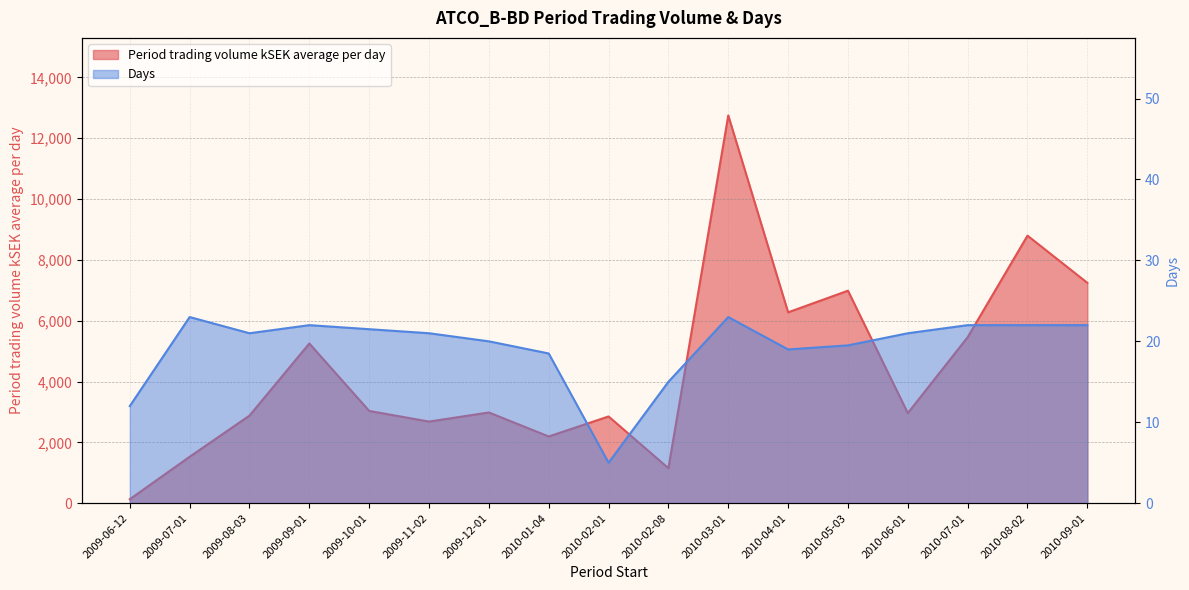

How many data points in Period trading volume kSEK average per day are less than 2982?

8